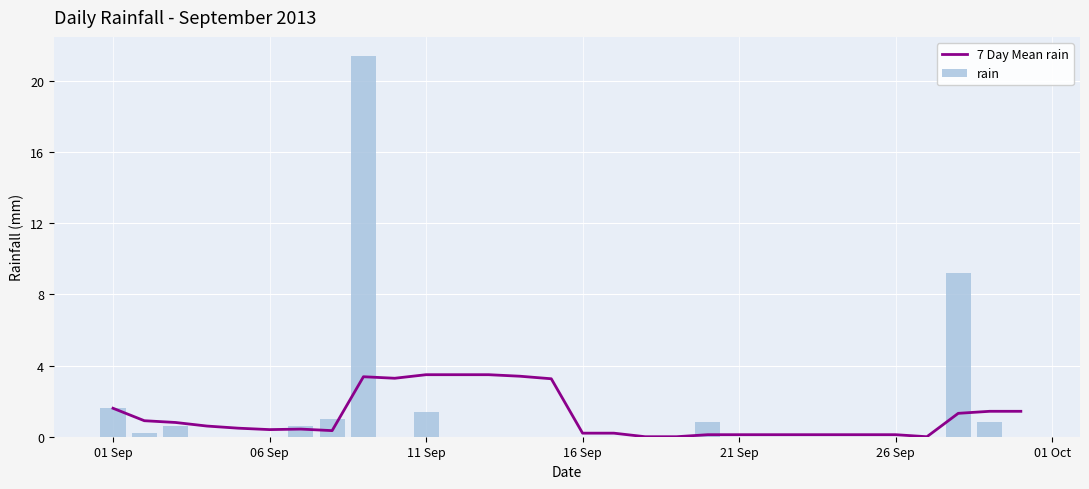

Is it true that 7 Day Mean rain equals 2.1 at 11 Sep?

False